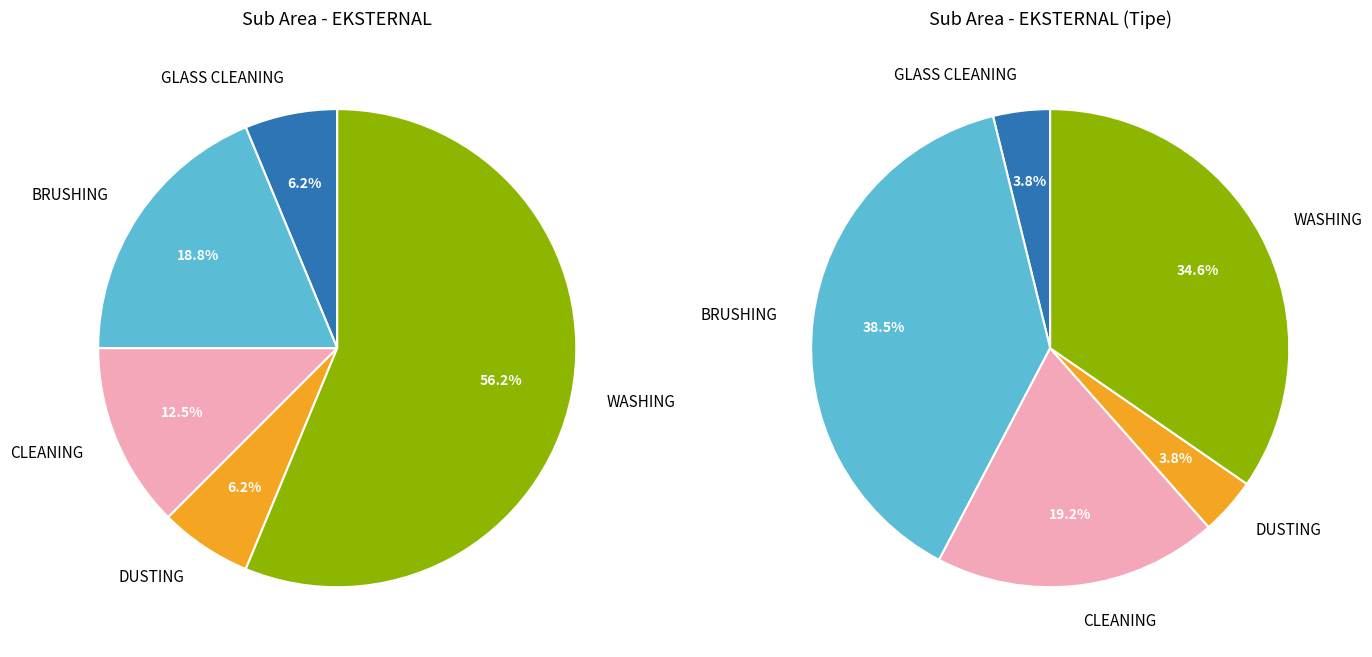

To the nearest percent, what is the average slice percentage?

20%